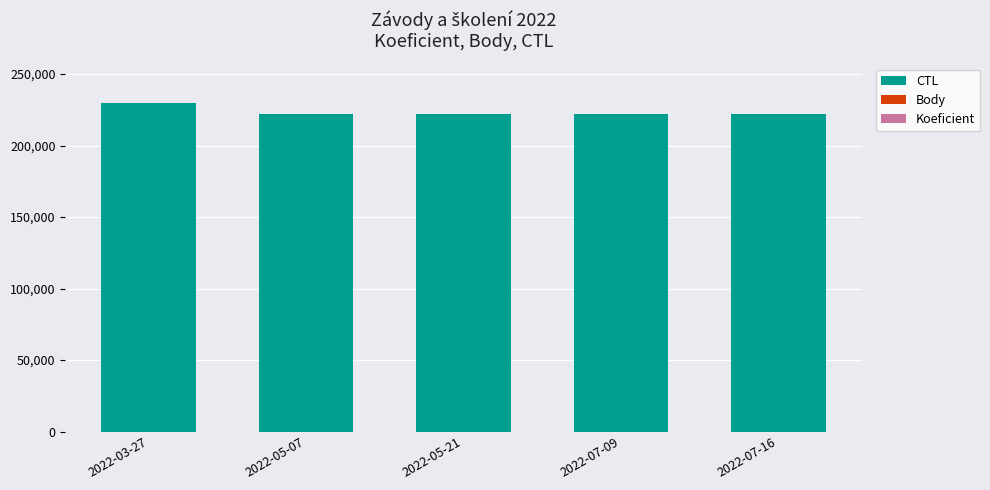

What is the maximum value for CTL?

229907